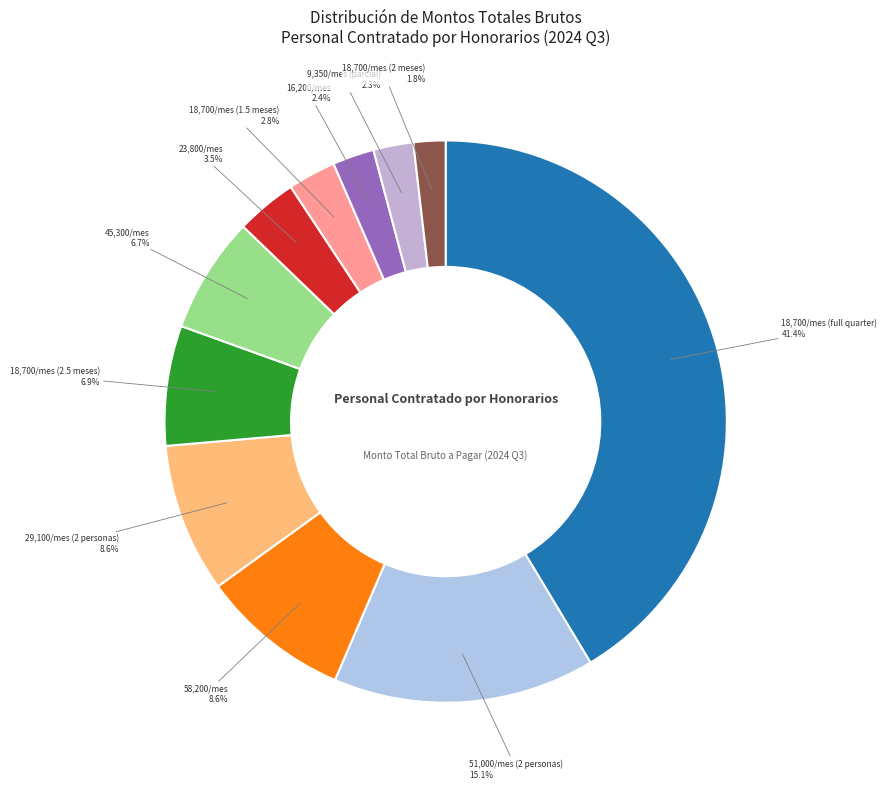

Between 45,300/mes and 16,200/mes, which is larger?

45,300/mes